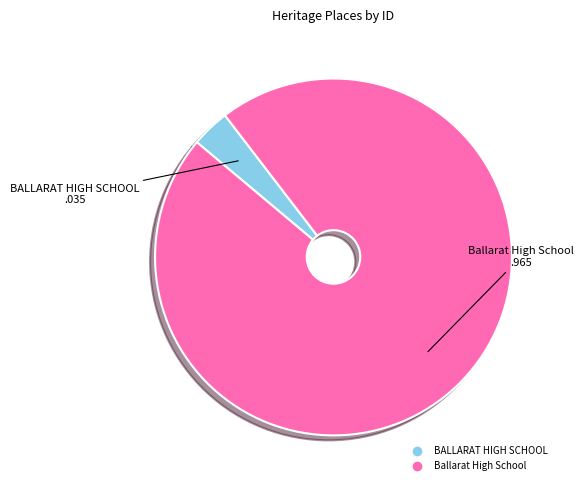

Which has a higher value, BALLARAT HIGH SCHOOL or Ballarat High School?

Ballarat High School